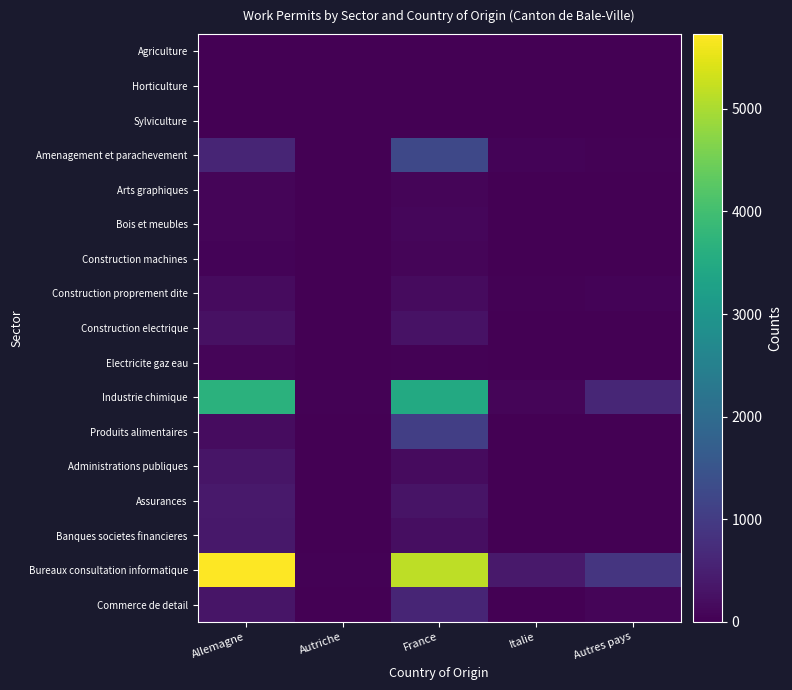

What is the spread (max minus min) of values at Allemagne?

5722